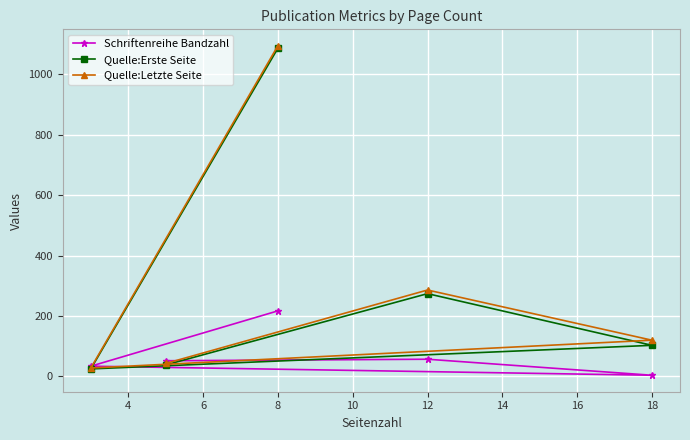

Which series ends up on top after the final intersection of Schriftenreihe Bandzahl and Quelle:Letzte Seite?

Quelle:Letzte Seite